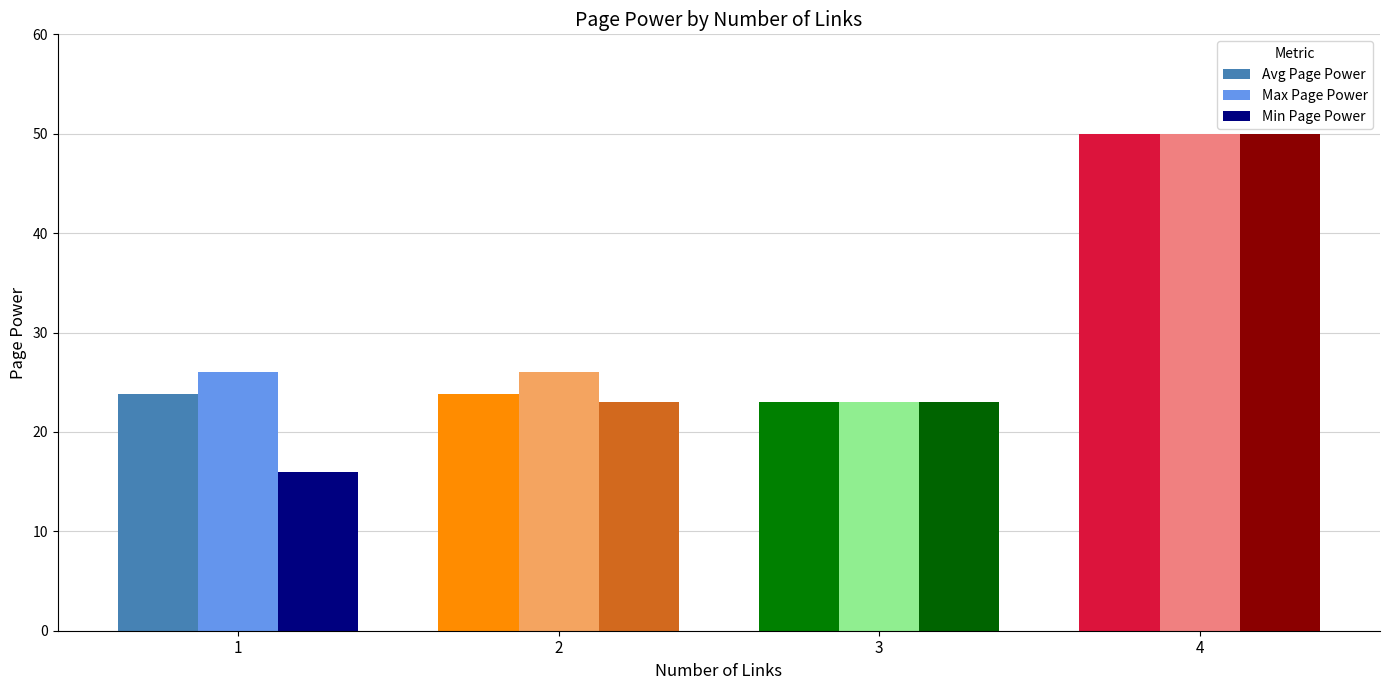

Reading left to right, list all the values displayed in this chart.

Avg Page Power: 1=23.8	2=23.8	3=23.0	4=50.0
Max Page Power: 1=26.0	2=26.0	3=23.0	4=50.0
Min Page Power: 1=16.0	2=23.0	3=23.0	4=50.0